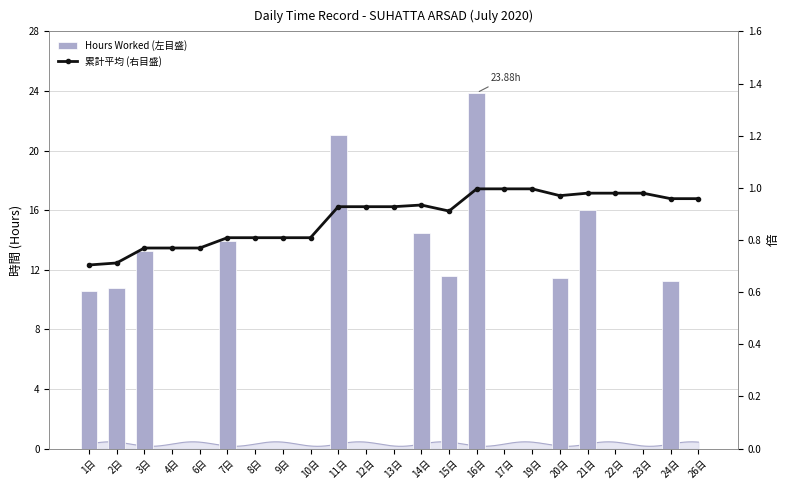

What is the label of the 15th bar from the left?

16日